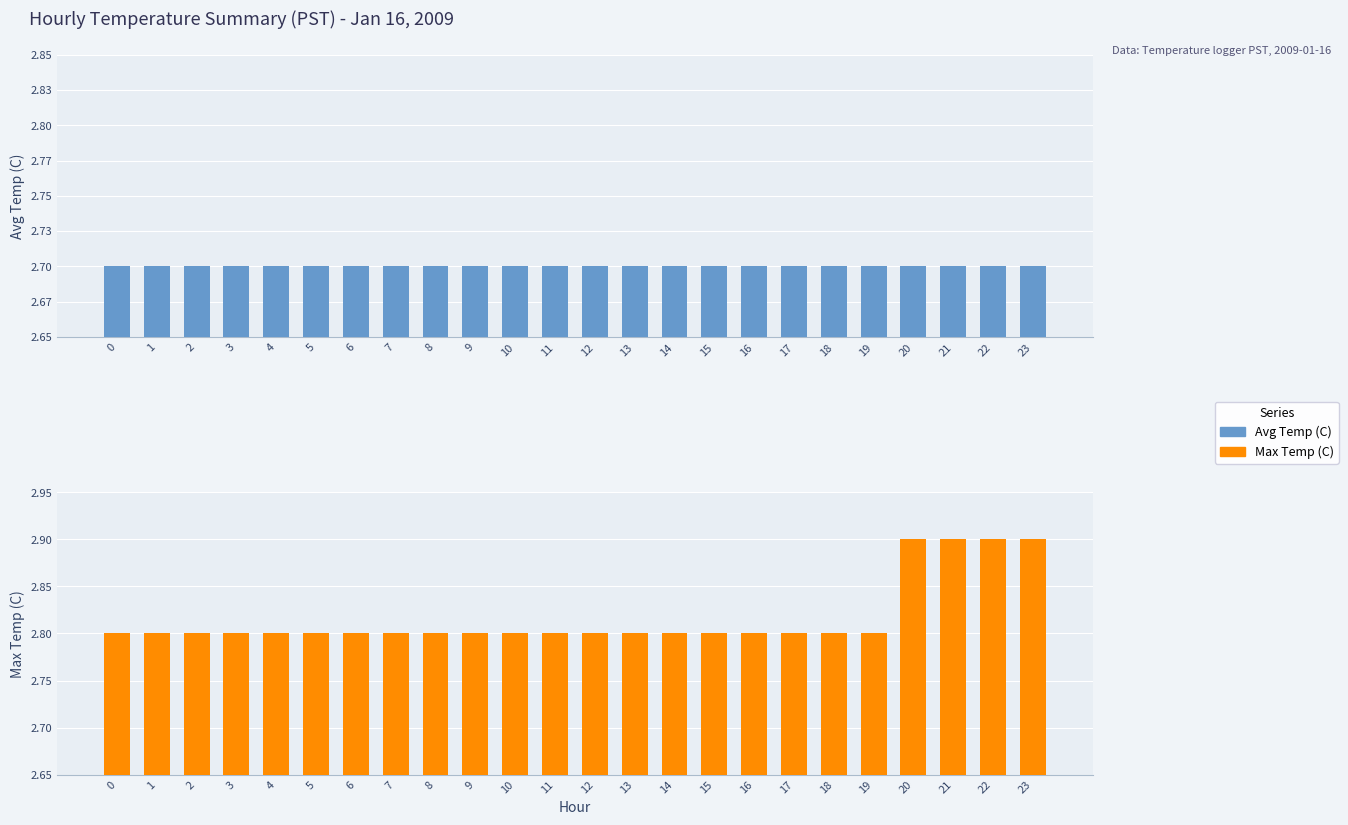

Rank the series at 4 from highest to lowest value.

Max Temp (C), Avg Temp (C)